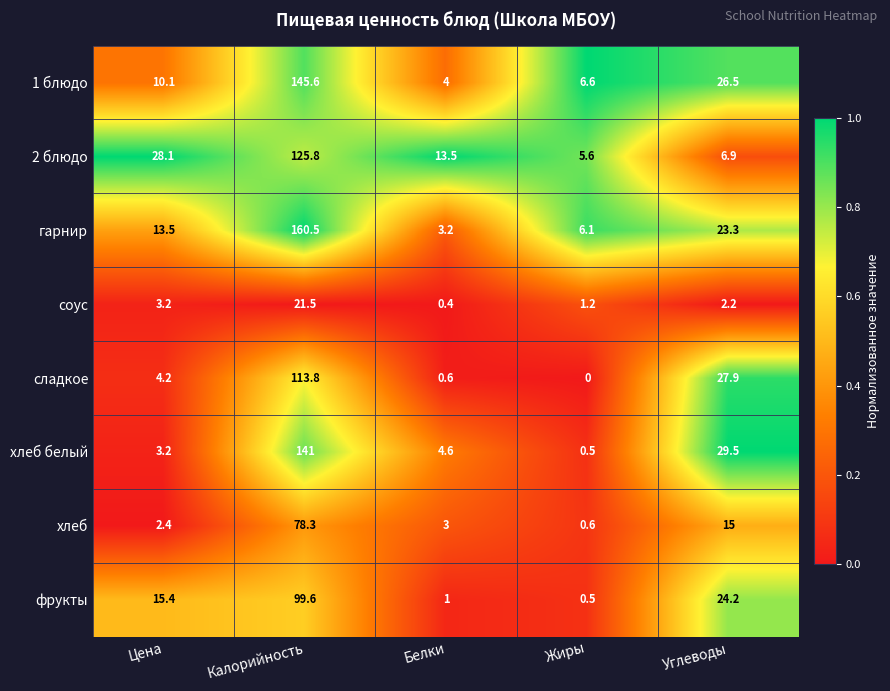

What is the maximum value for фрукты?

99.6